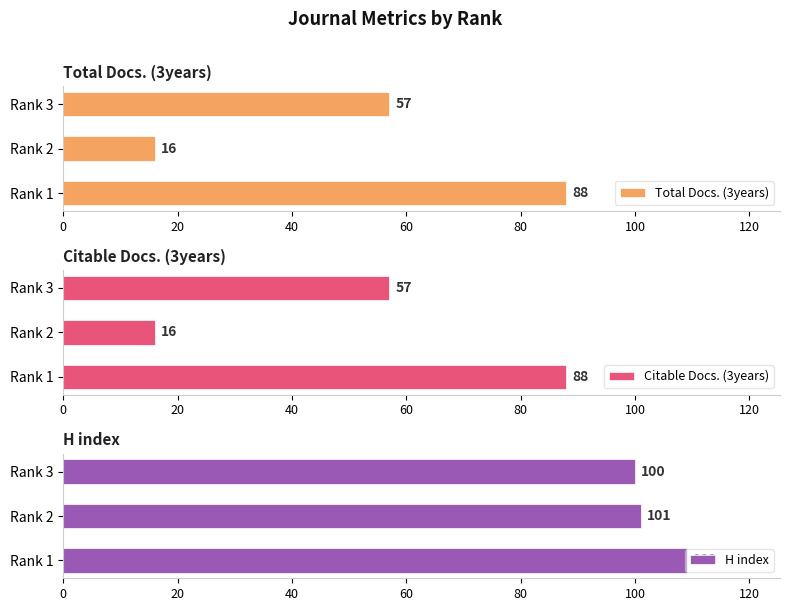

What is the average value of the H index series?

103